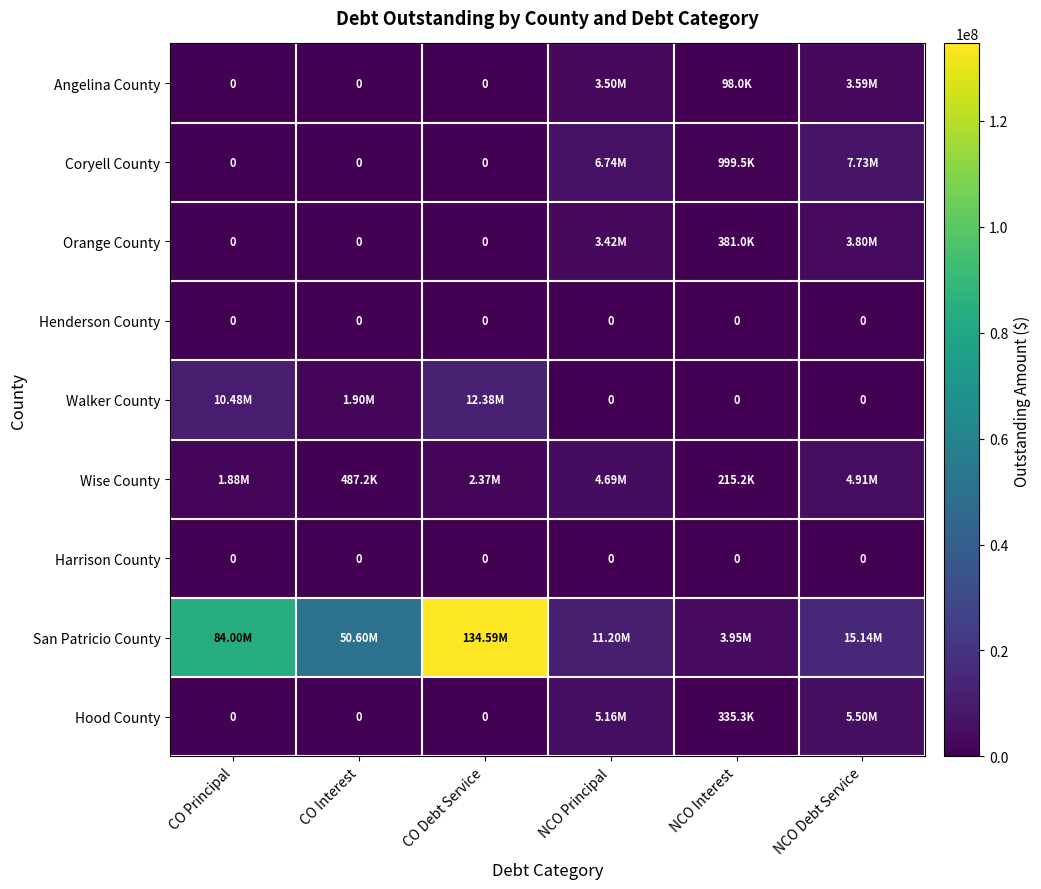

Which series has the widest spread of values?

San Patricio County